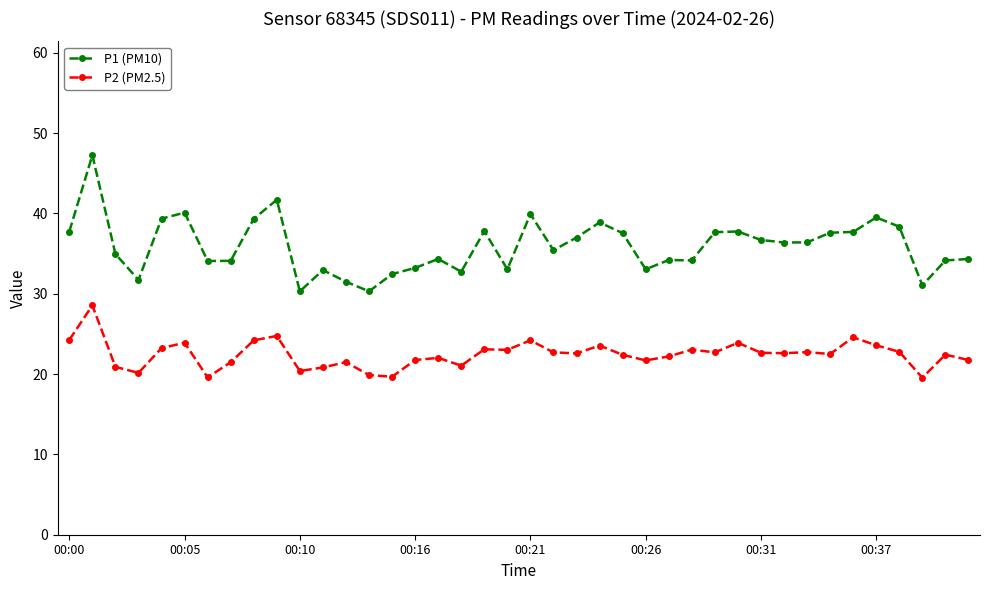

What is the value of the P2 (PM2.5) point at the 25th from the left?

22.4